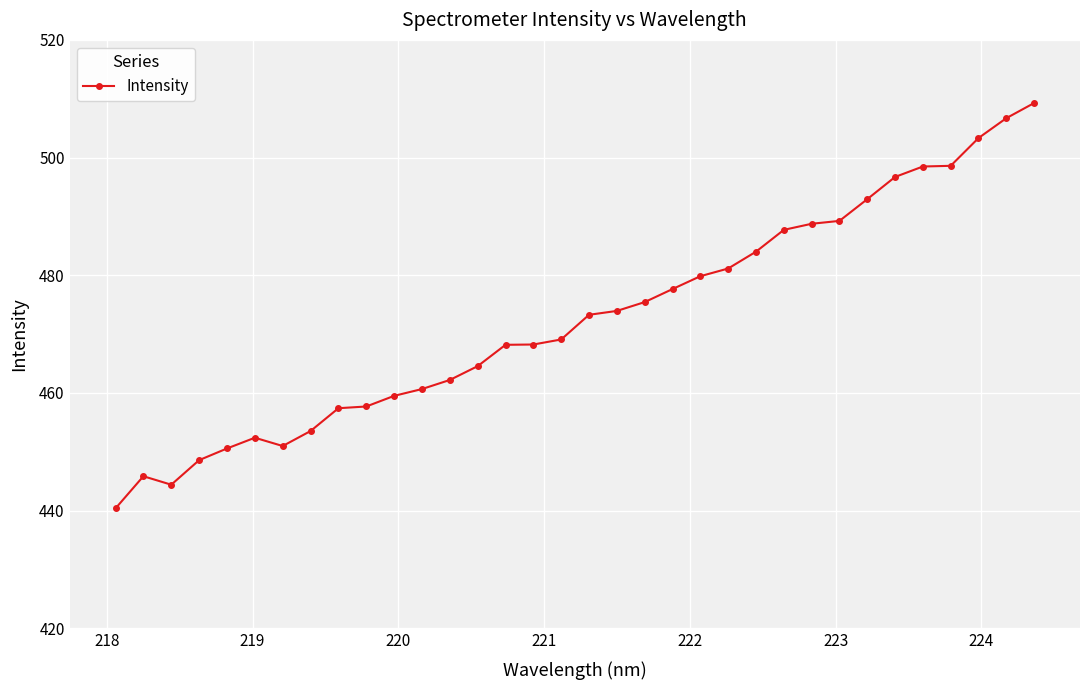

What is the difference between the maximum and second lowest values?

64.9